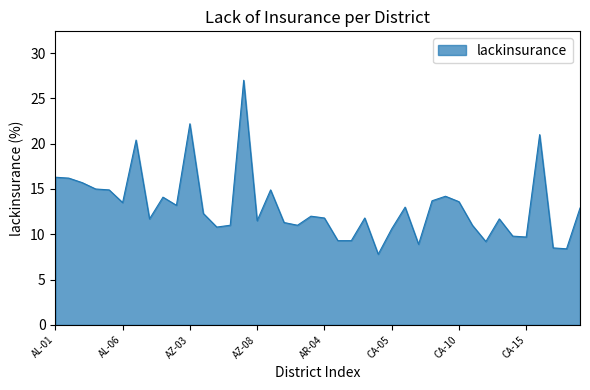

What is the minimum value shown in the chart?

7.8